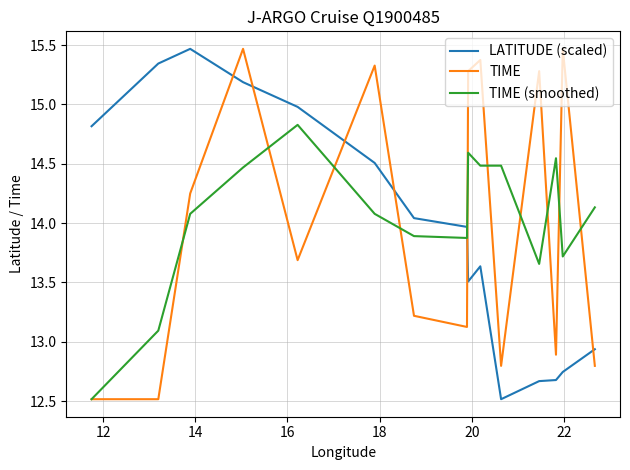

What is the greatest value displayed?

15.5